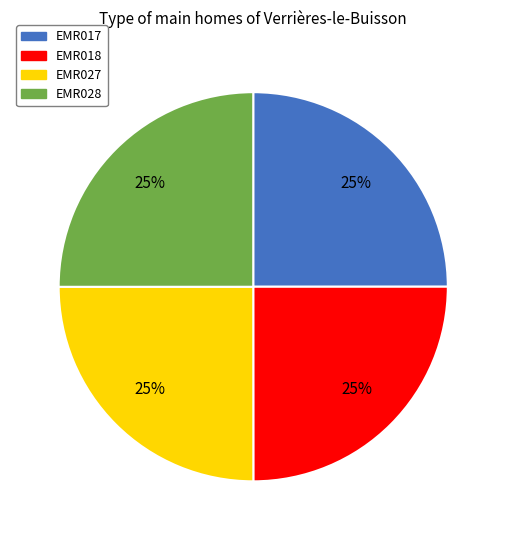

Does EMR018 represent more than half of the total?

No